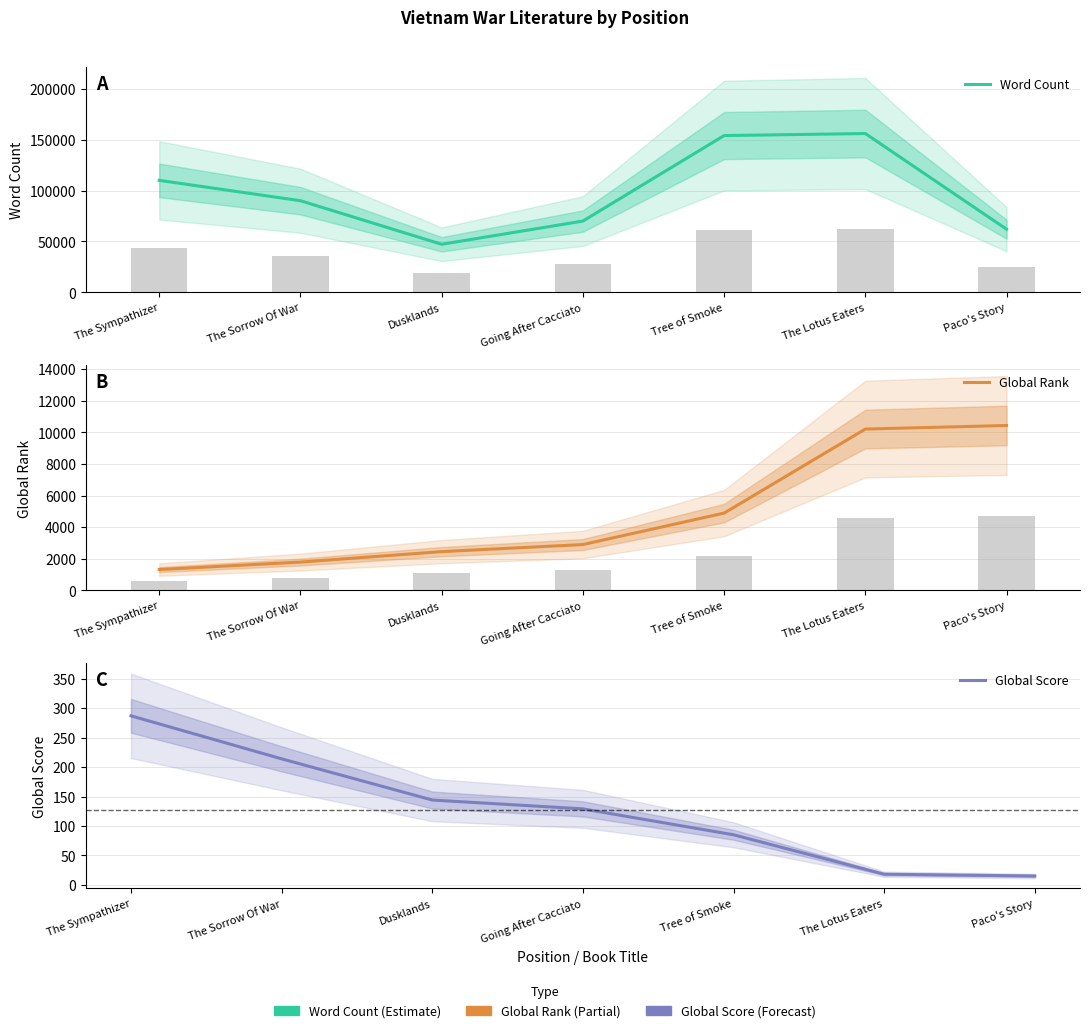

What is the greatest value displayed?

156000